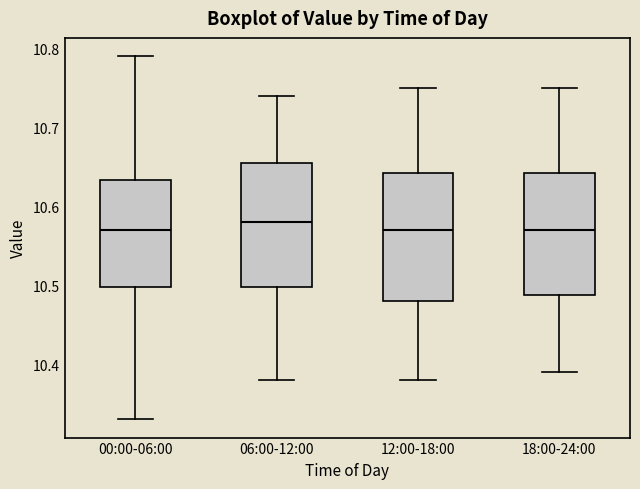

Reading left to right, read every box against the y-axis: the position of its median line, the range the box covers, and the ends of its whiskers. The values are not printed on the chart, so give them approximately, as read against the axis.

00:00-06:00: median 10.57, box 10.50 to 10.63, whiskers 10.33 to 10.79
06:00-12:00: median 10.58, box 10.50 to 10.66, whiskers 10.38 to 10.74
12:00-18:00: median 10.57, box 10.48 to 10.64, whiskers 10.38 to 10.75
18:00-24:00: median 10.57, box 10.49 to 10.64, whiskers 10.39 to 10.75